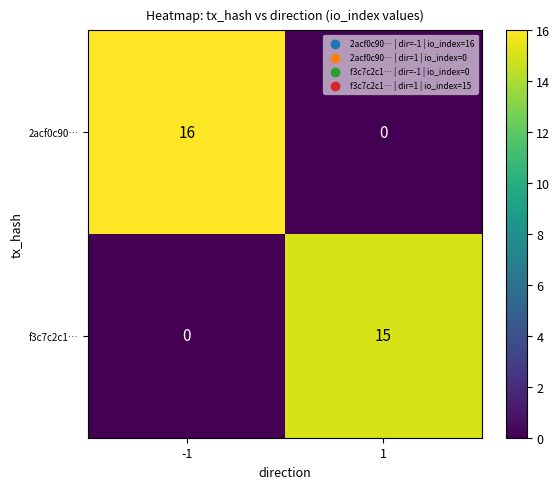

What is the greatest value displayed?

16